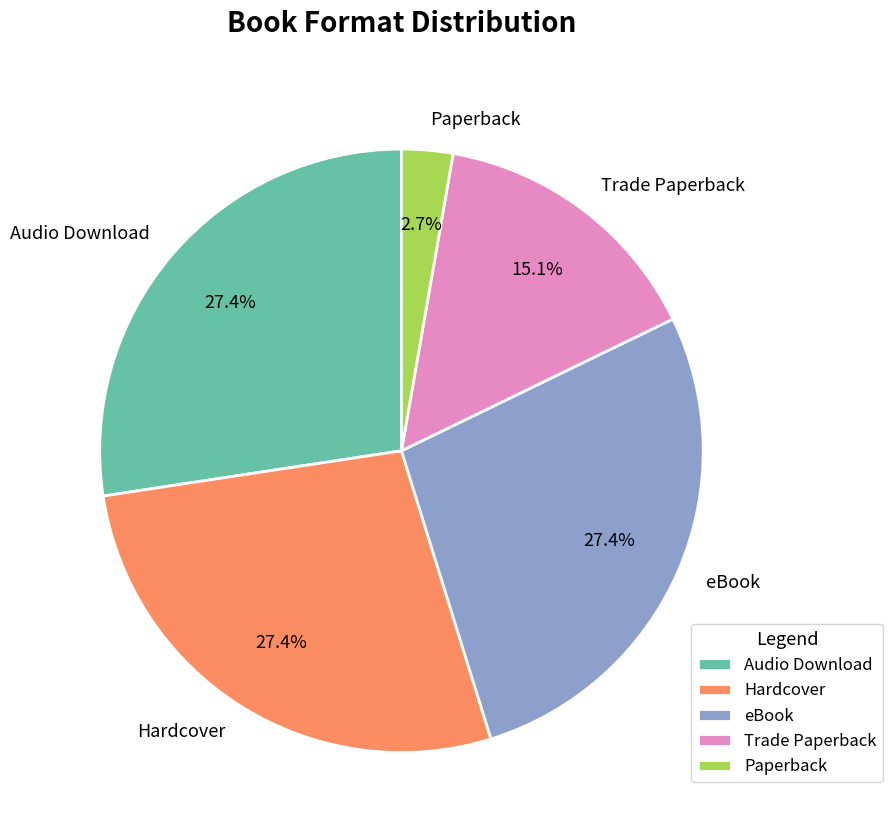

Is it true that Trade Paperback is 15% of the pie?

True